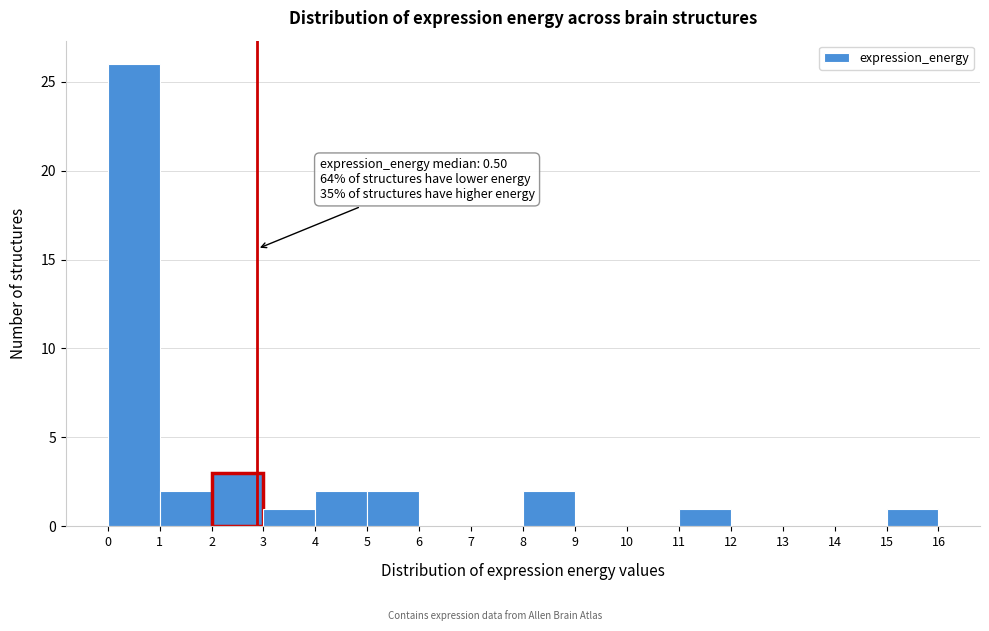

Which range on the x-axis has the tallest bar?

0 to 1